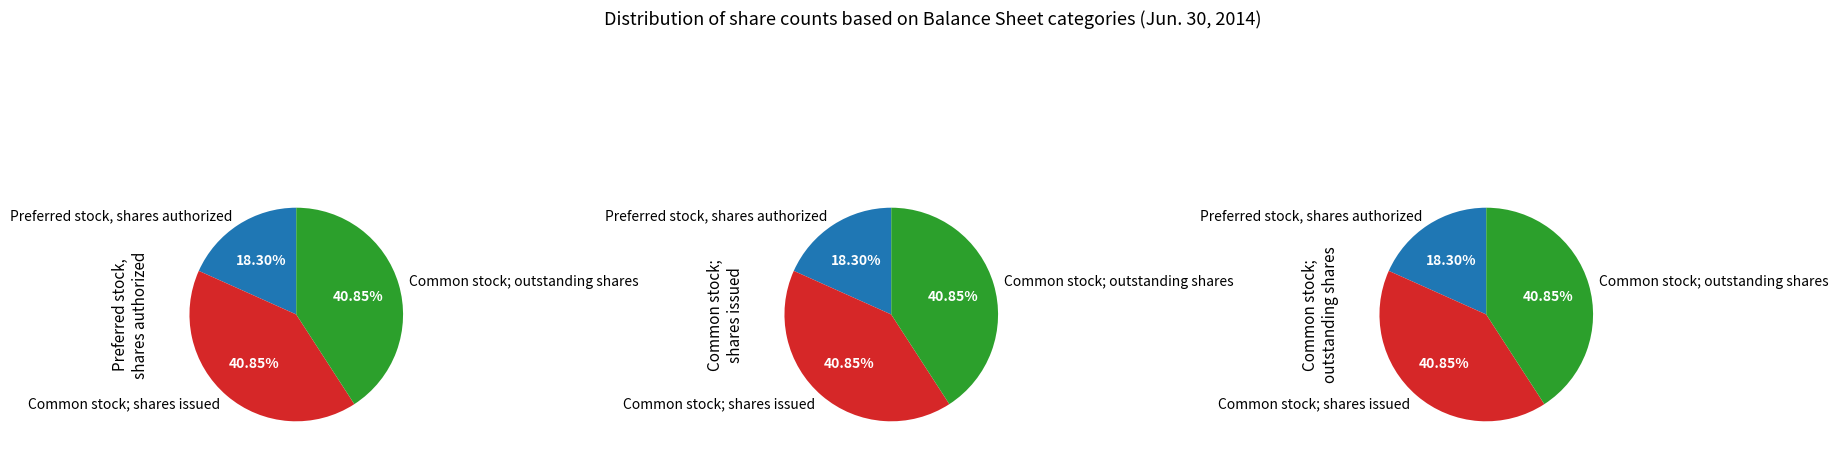

To the nearest percent, what is the combined percentage of Common stock; outstanding shares and Preferred stock, shares authorized?

59%